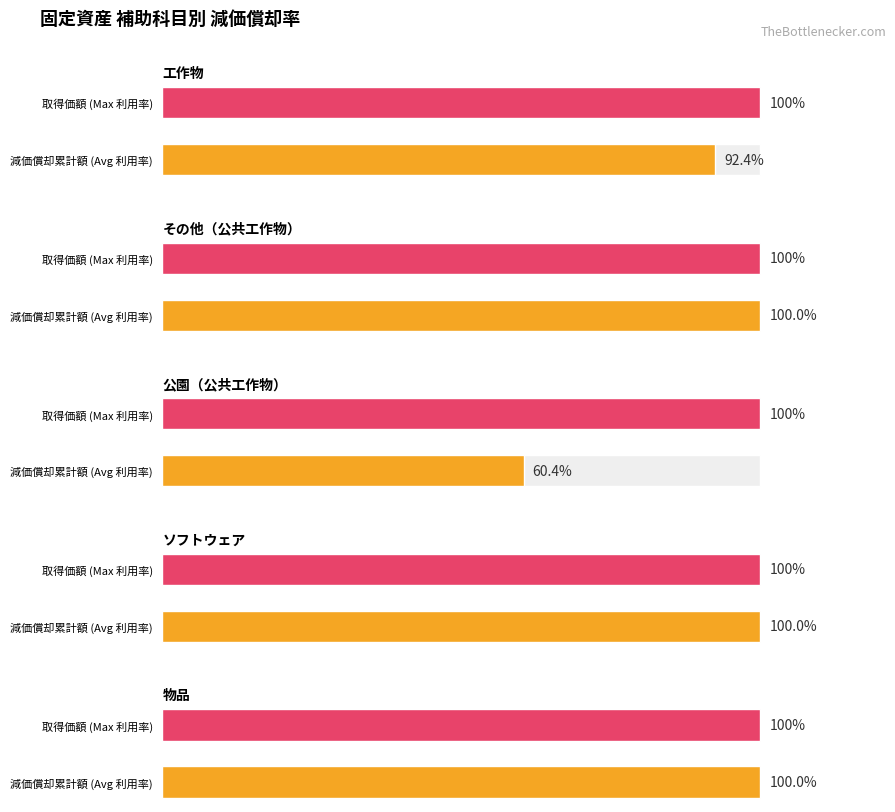

How many categories are shown in the chart?

10